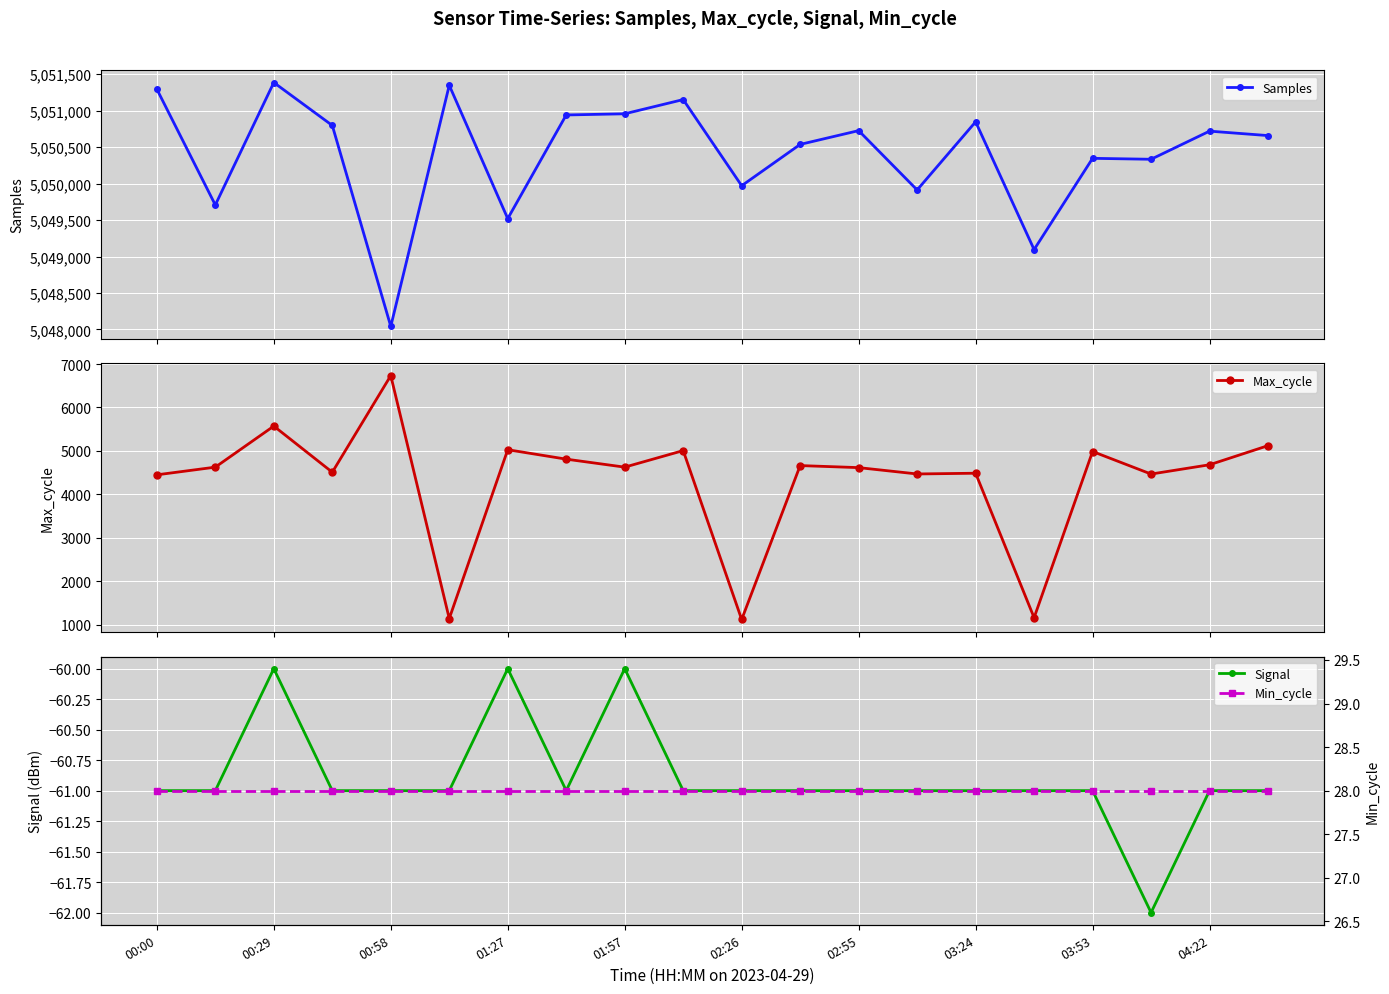

What is the value of the Samples point at the 10th from the left?

5051153